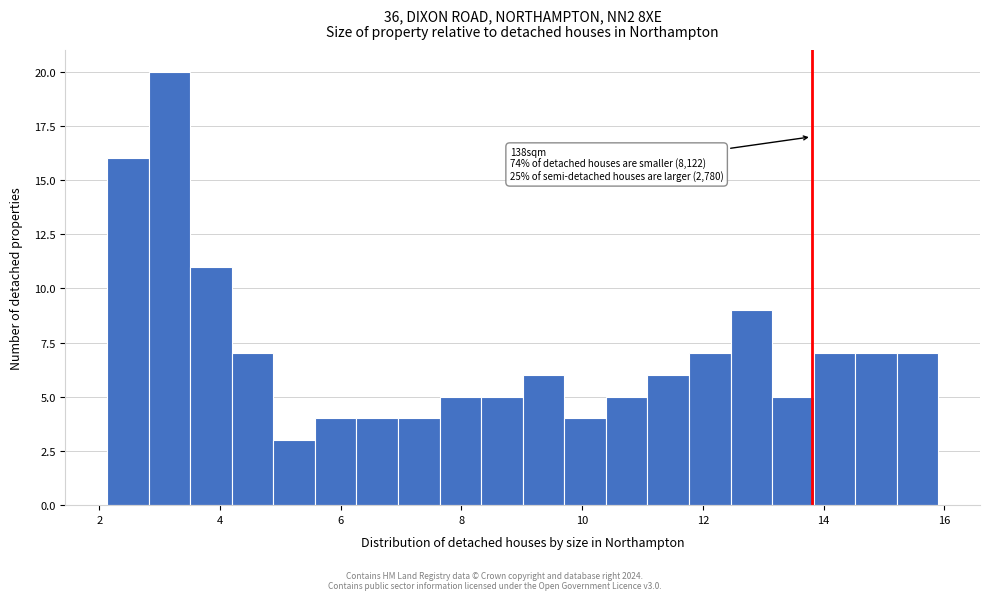

Read against the x-axis, roughly where is the centre of the tallest bar?

3.2